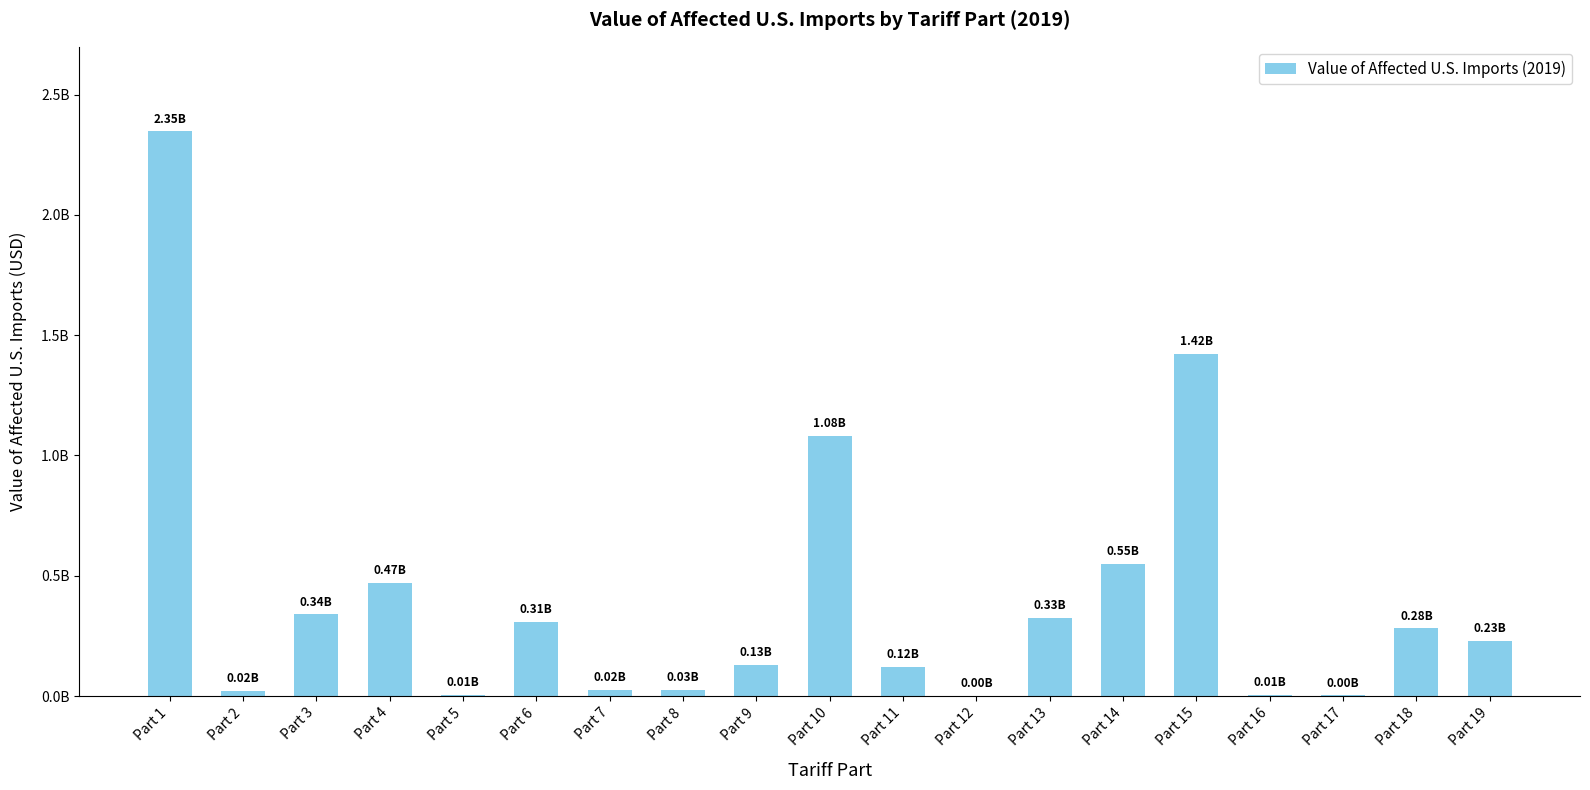

Which category has the lowest value across all series?

Part 12